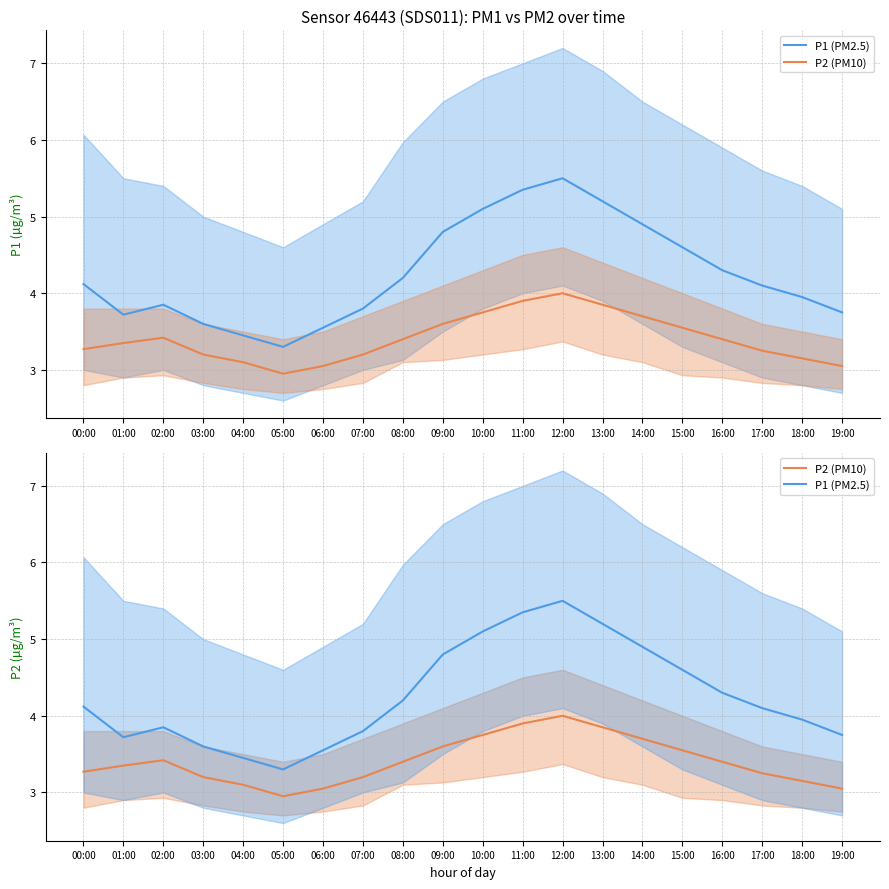

Where is the first local maximum for P1 (PM2.5)?

02:00